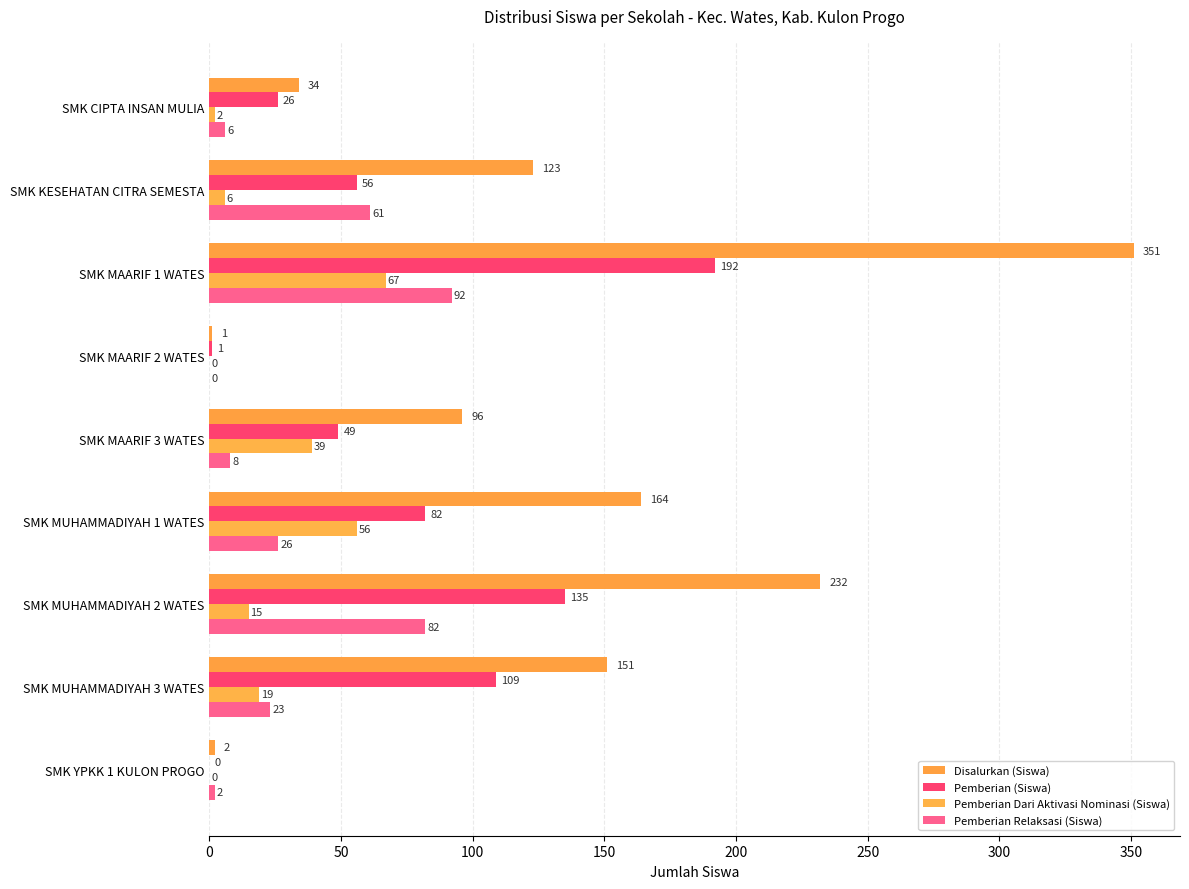

How many data points does each series have?

9